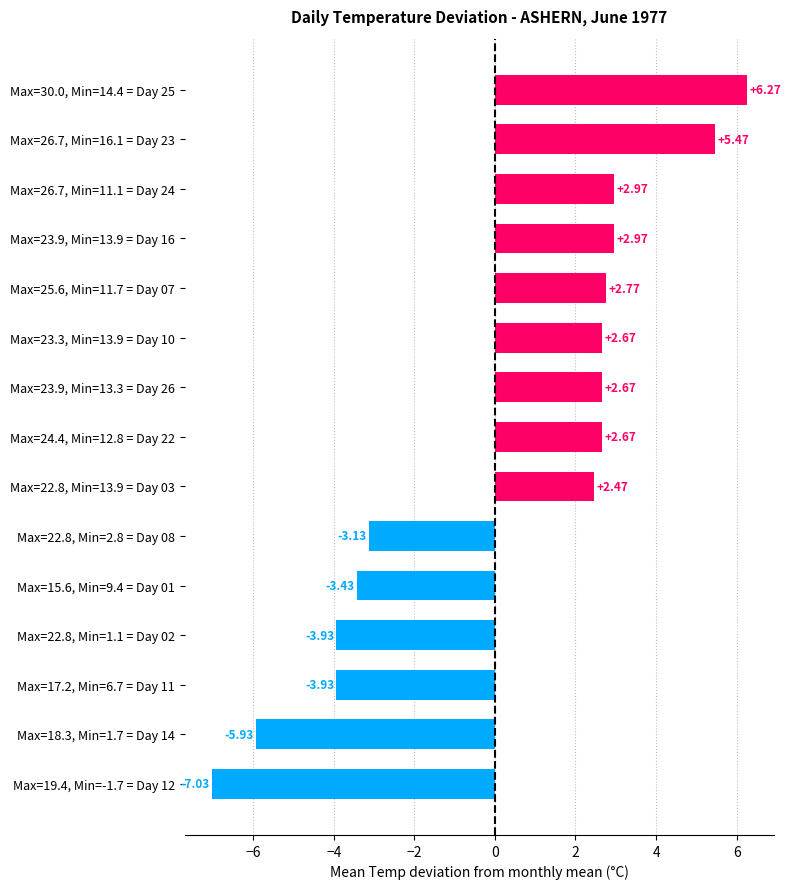

Does the chart contain stacked bars?

No